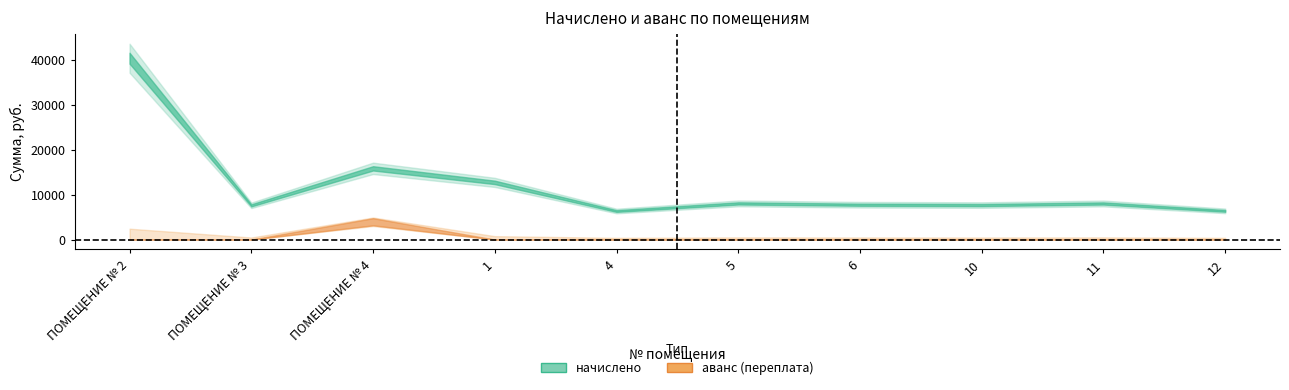

What is the sum of all values?

120591.4